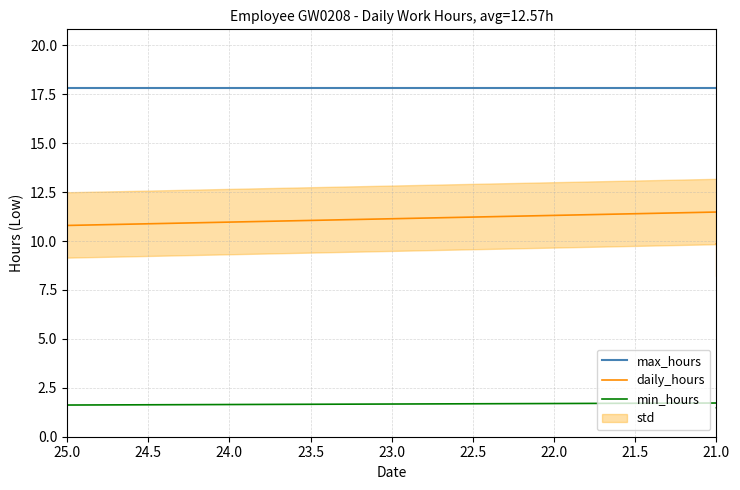

True or false: min_hours has more than 2 interior local peaks.

True